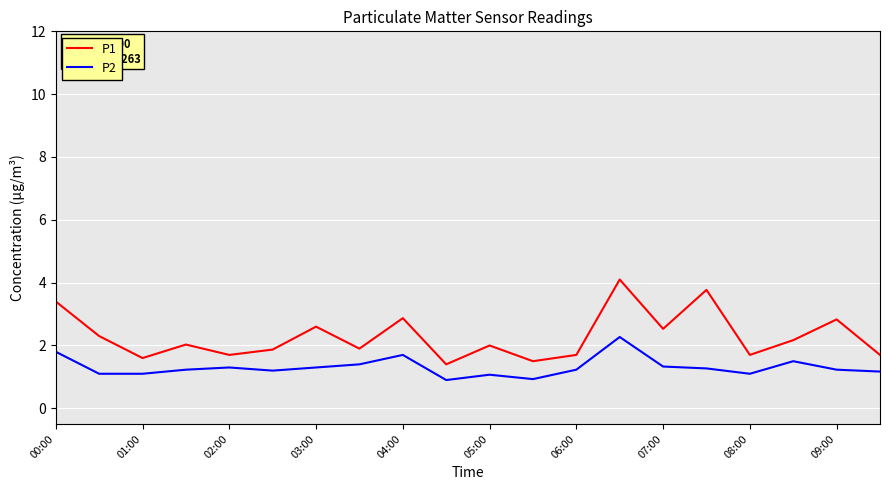

Which series has the largest total across all categories?

P1